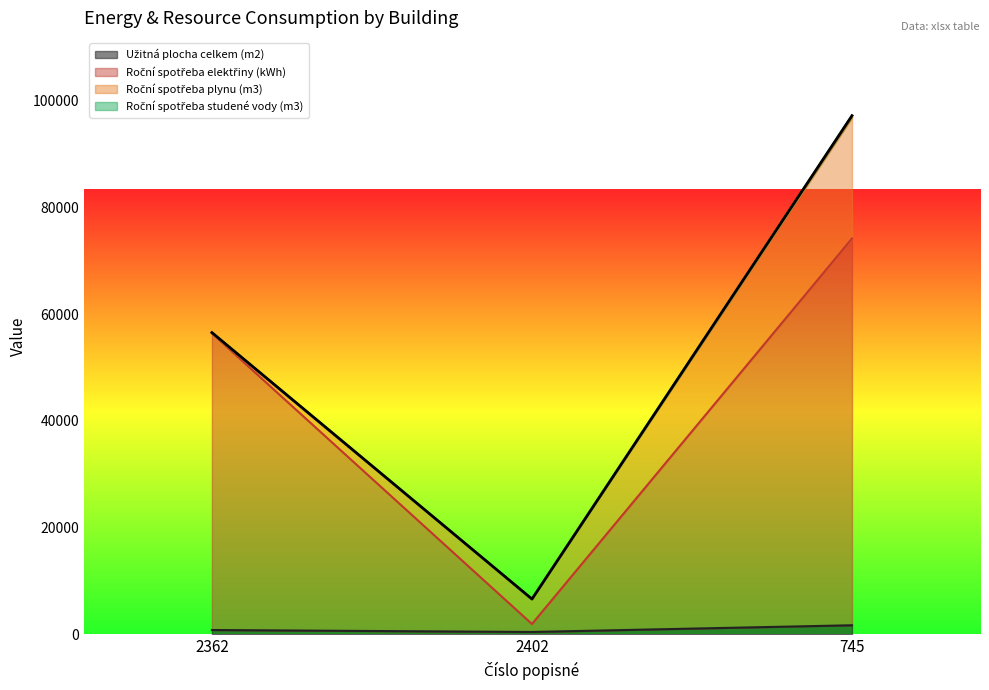

Rank the categories by Roční spotřeba elektřiny (kWh) value from highest to lowest.

745, 2362, 2402